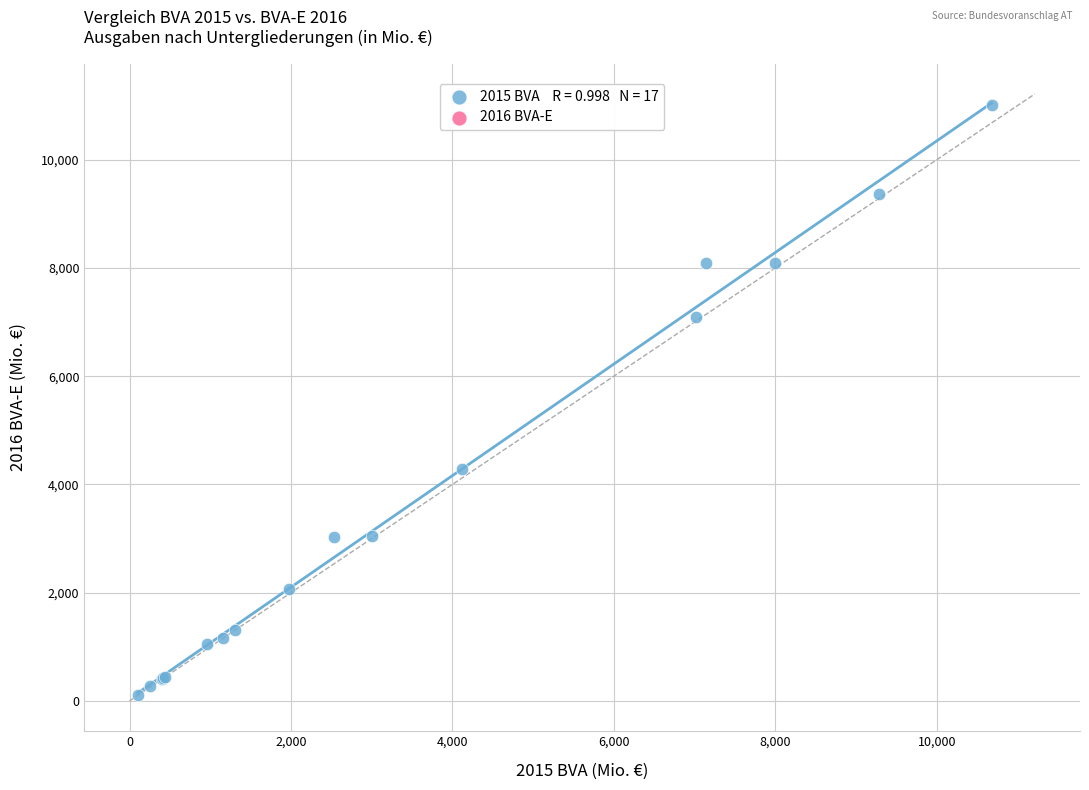

What Y value in the scatter plot is closest to 5560?

4278.3